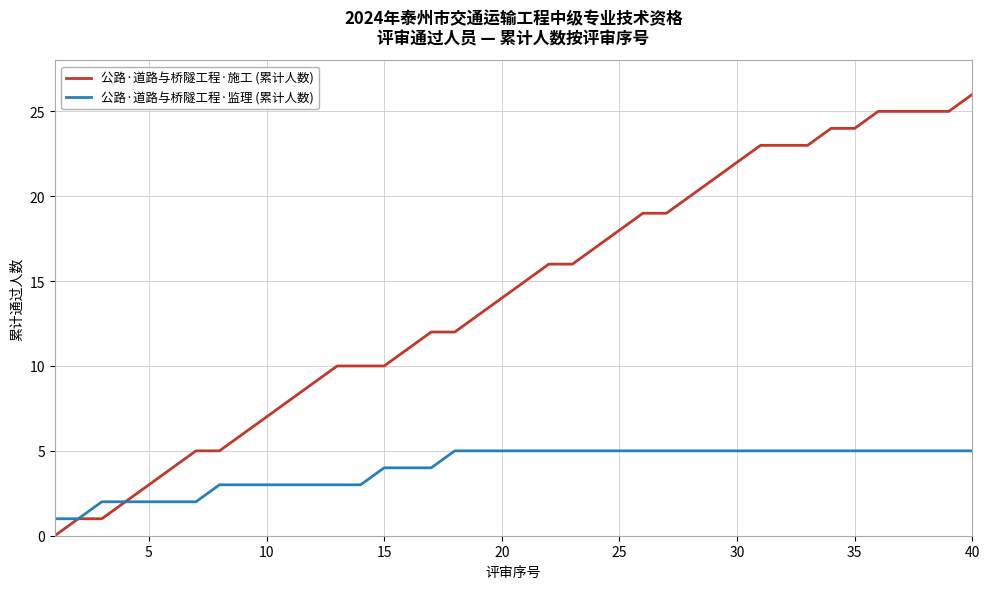

What is the sum of all 公路·道路与桥隧工程·监理 (累计人数) values?

160